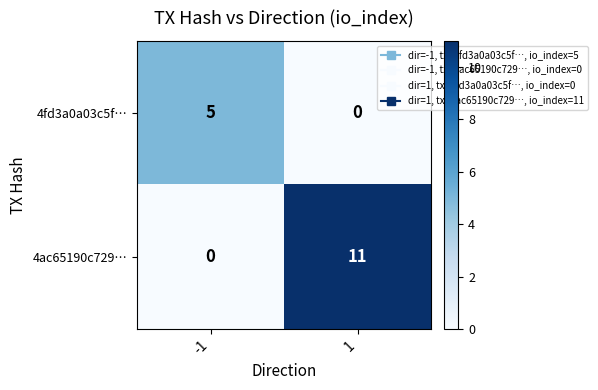

Which series changed the most between -1 and 1?

4ac65190c729…